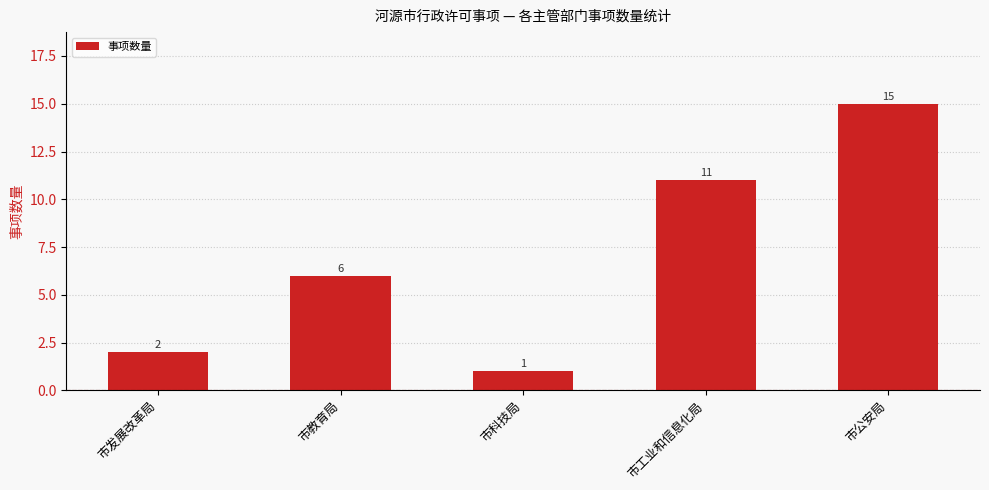

What is the change in value from 市教育局 to 市公安局?

+9